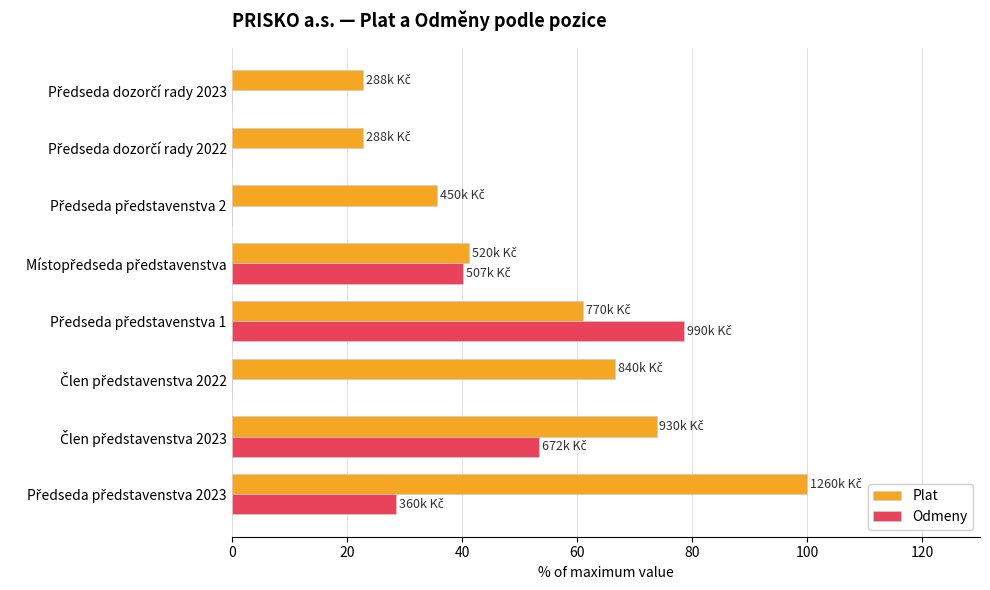

Which series has the largest total across all categories?

Plat